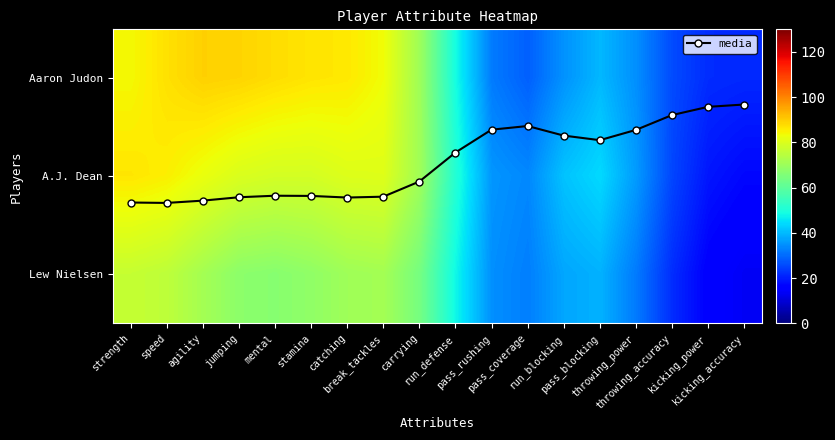

How many values in the media series exceed 1?

9